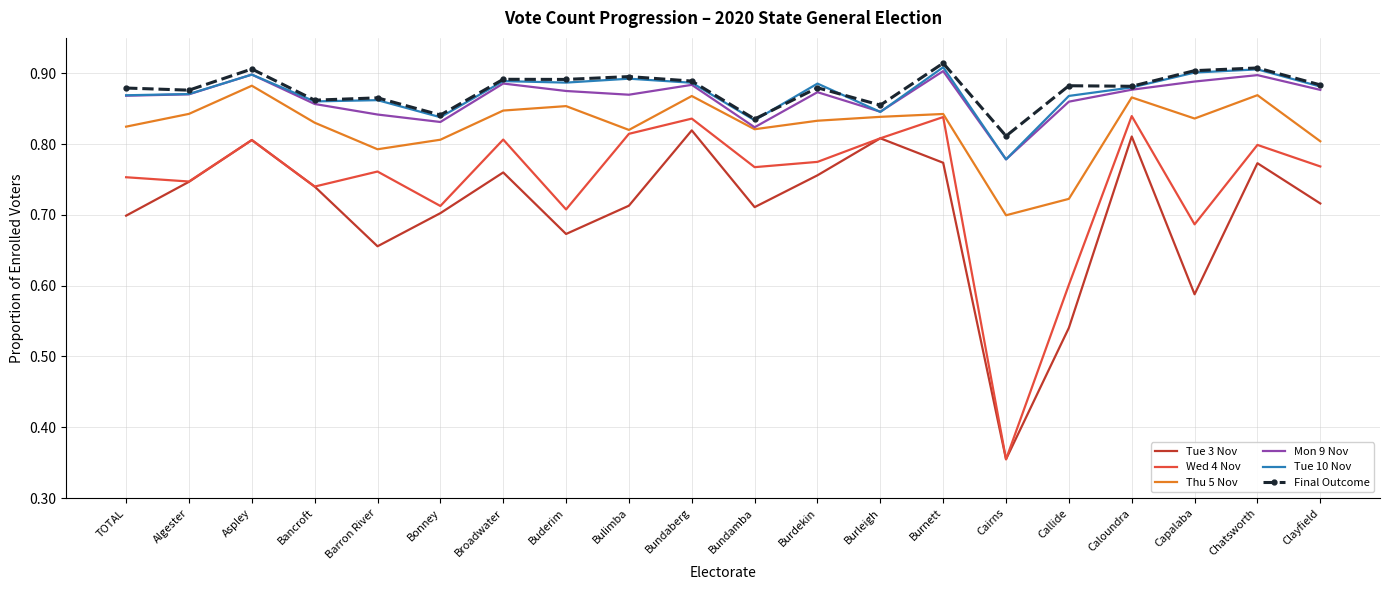

The Thu 5 Nov series shows 0.8 at Burnett. True or false?

True